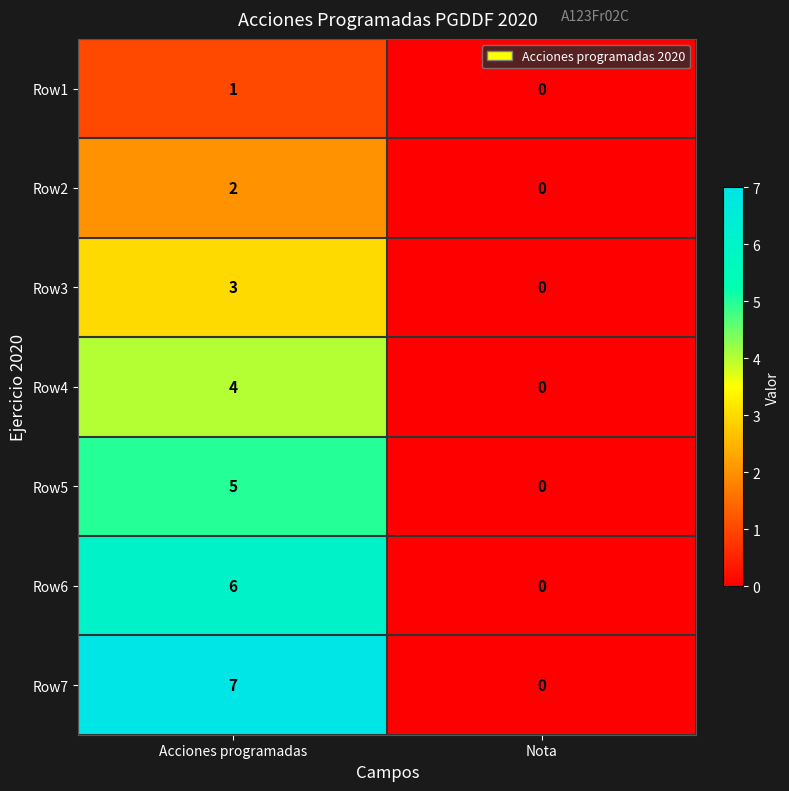

What is the spread (max minus min) of values at Acciones programadas?

6